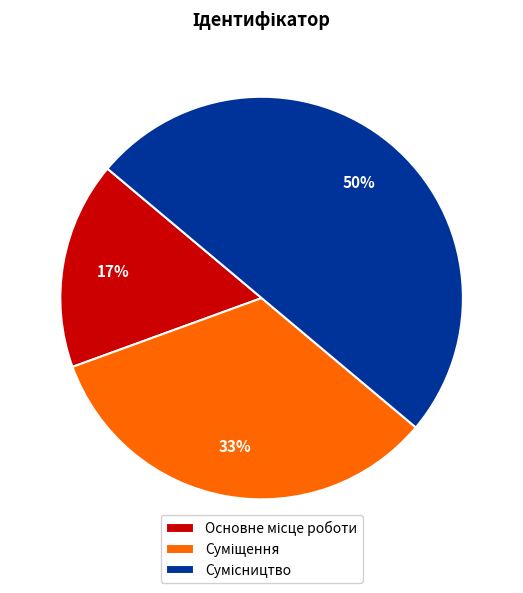

To the nearest percent, what is the difference between the largest and smallest slice percentages?

33%